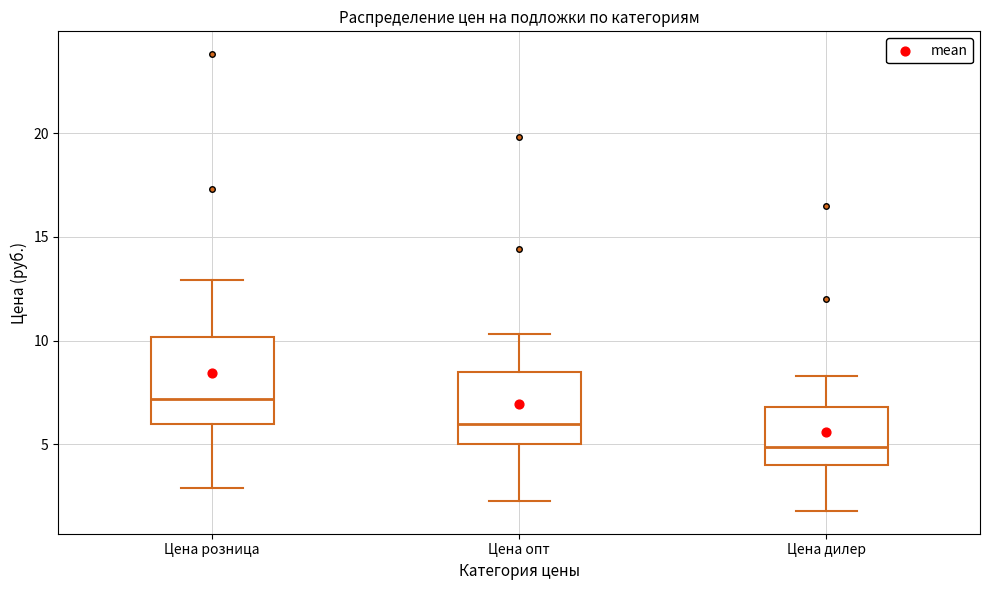

Which box's median line is the lowest?

Цена дилер